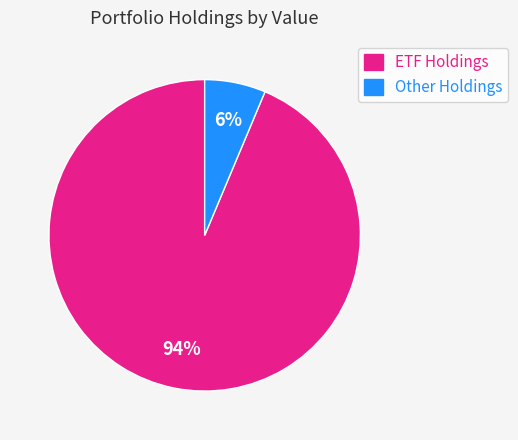

Is the sum of ETF Holdings and Other Holdings greater than half?

Yes